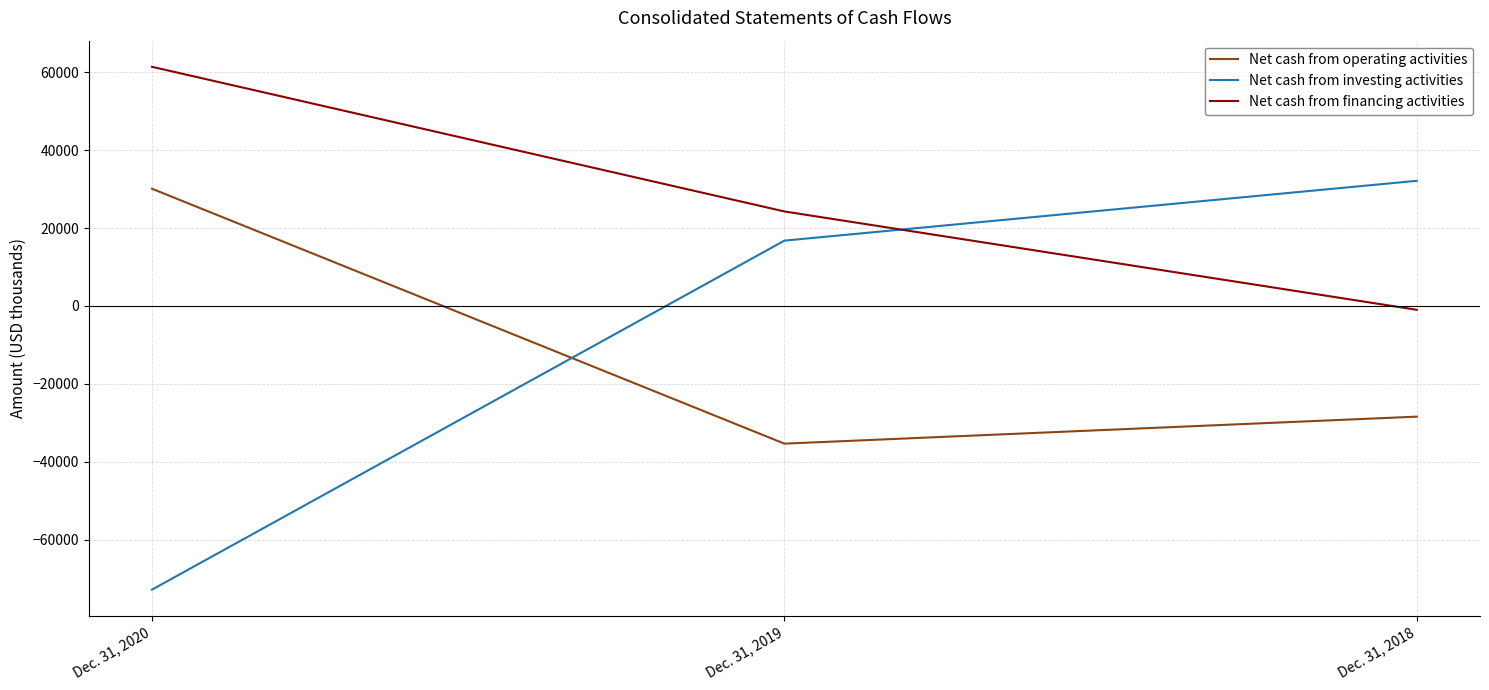

Which category has the lowest value in the Net cash from financing activities series?

Dec. 31, 2018